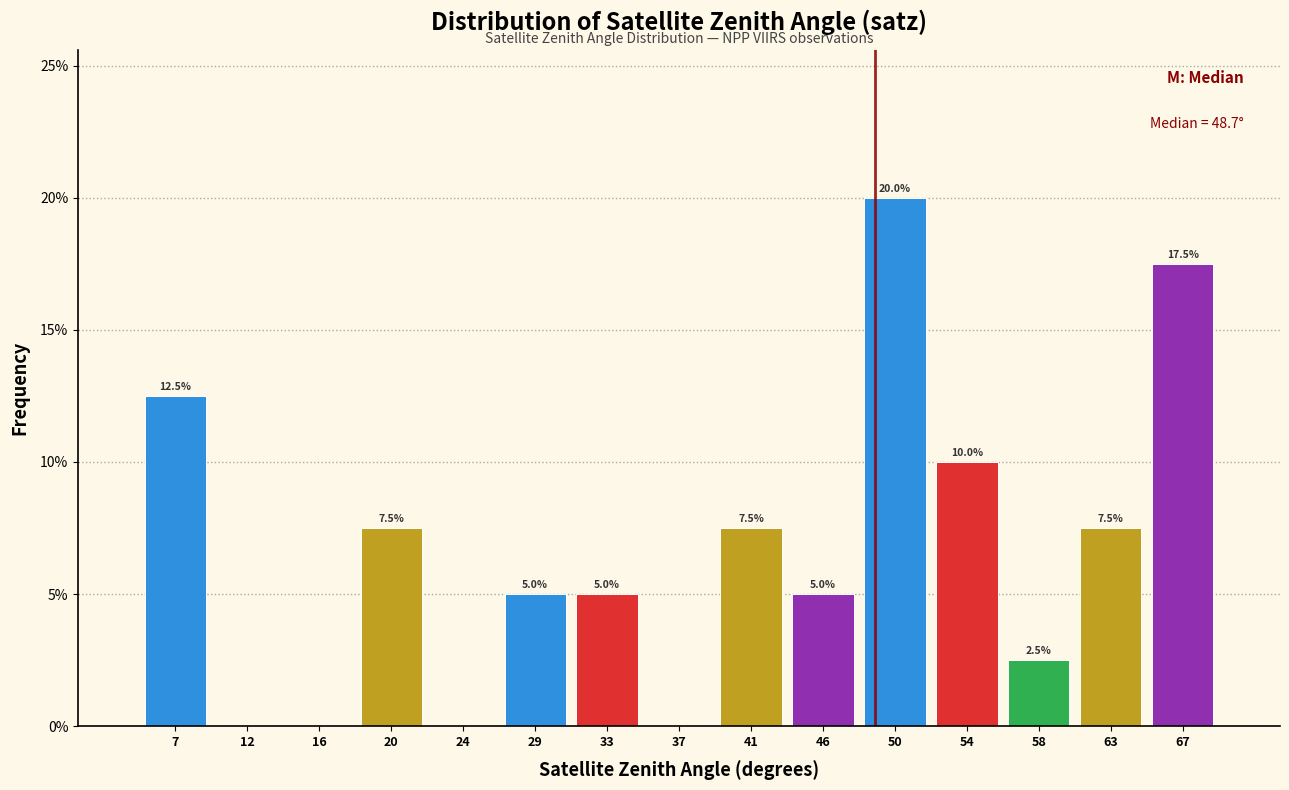

Over which range of the x-axis is the bar tallest?

48.0 to 52.0